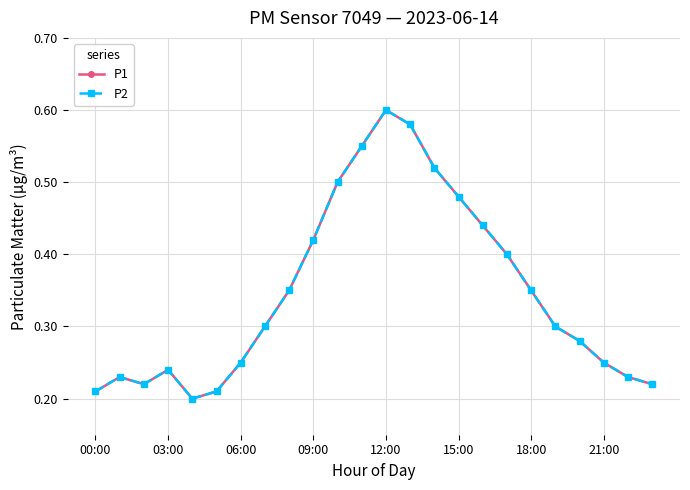

At how many categories does at least one series exceed 0?

24